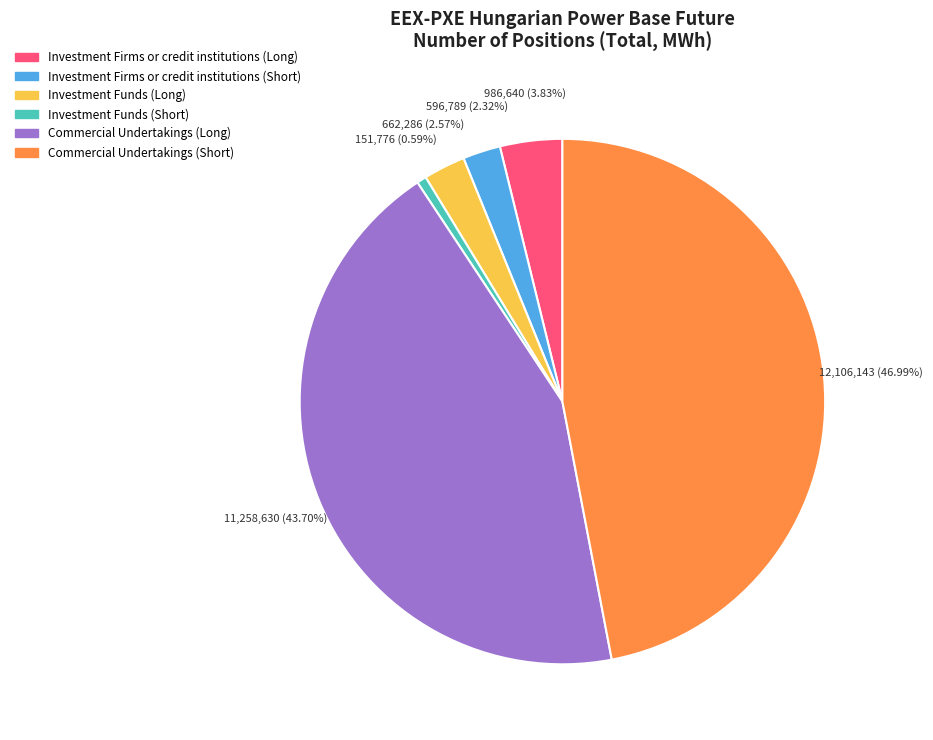

To the nearest percent, what is the difference between the largest and smallest slice percentages?

46%